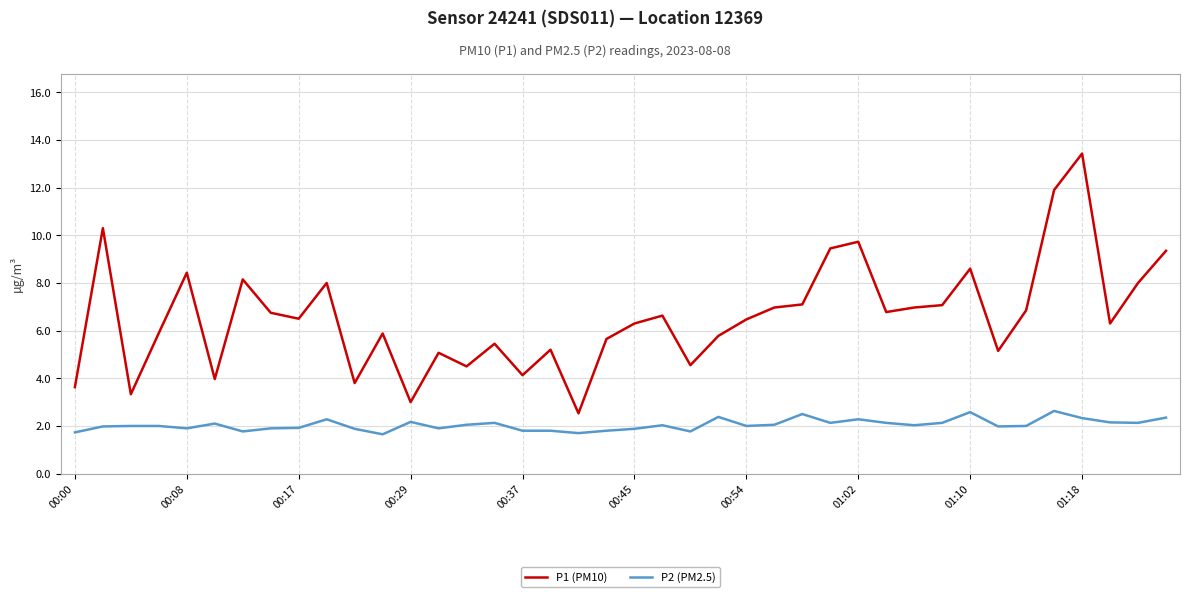

True or false: P2 (PM2.5) and P1 (PM10) intersect in this chart.

False